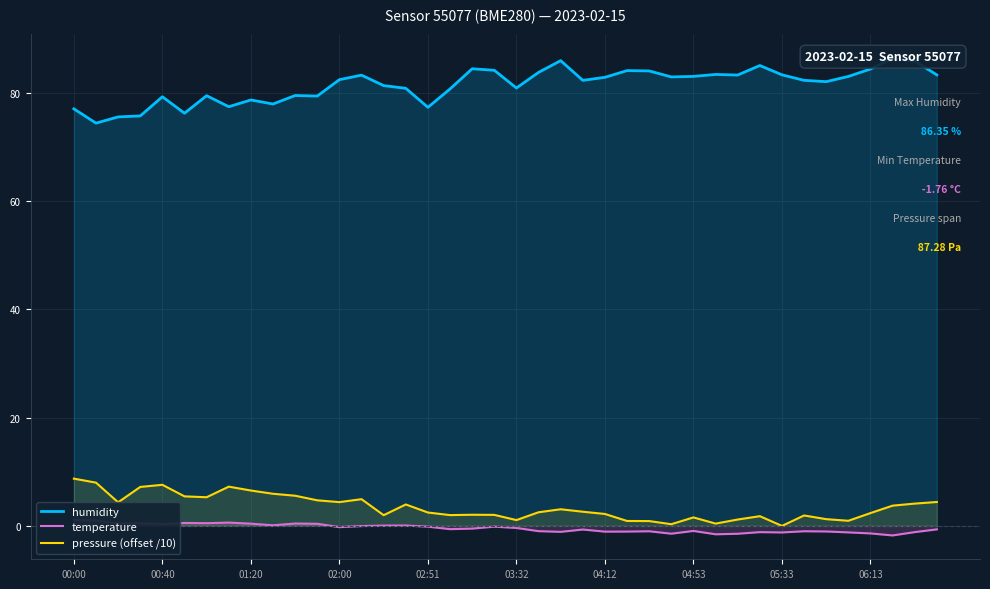

How many positive values does the temperature series have?

14